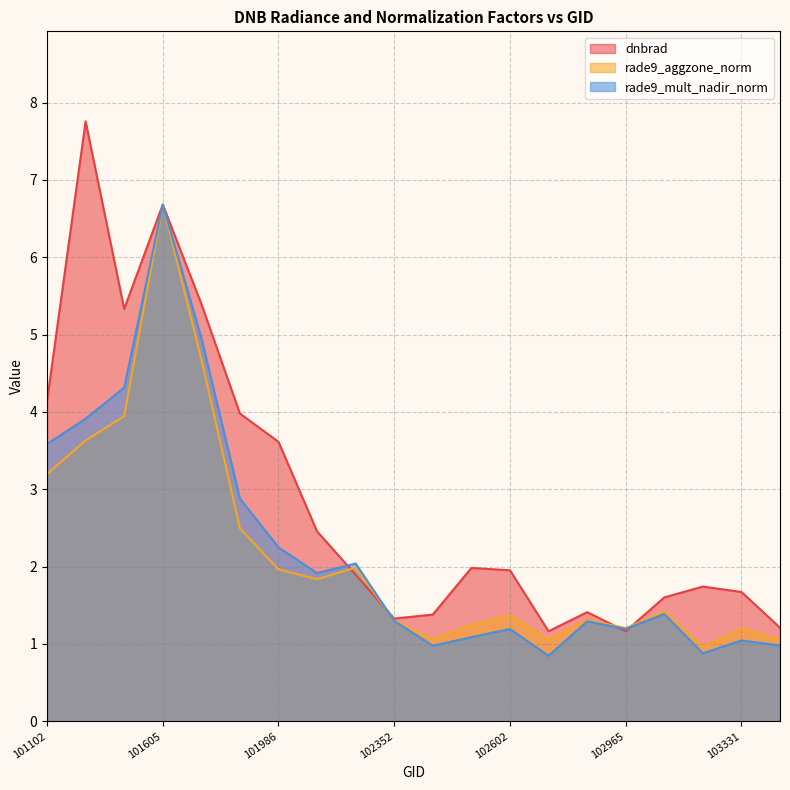

Where is rade9_aggzone_norm nearest to the value 3?

101102